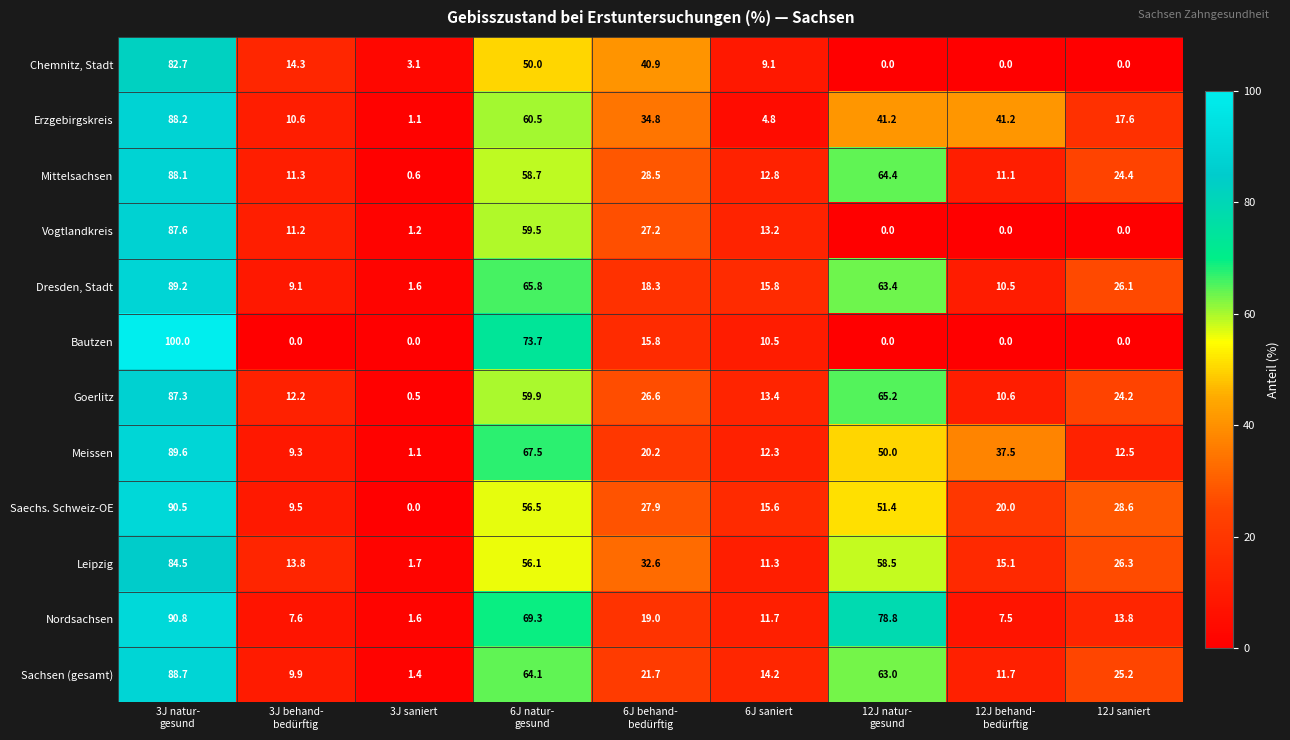

What is the maximum value shown in the chart?

100.0